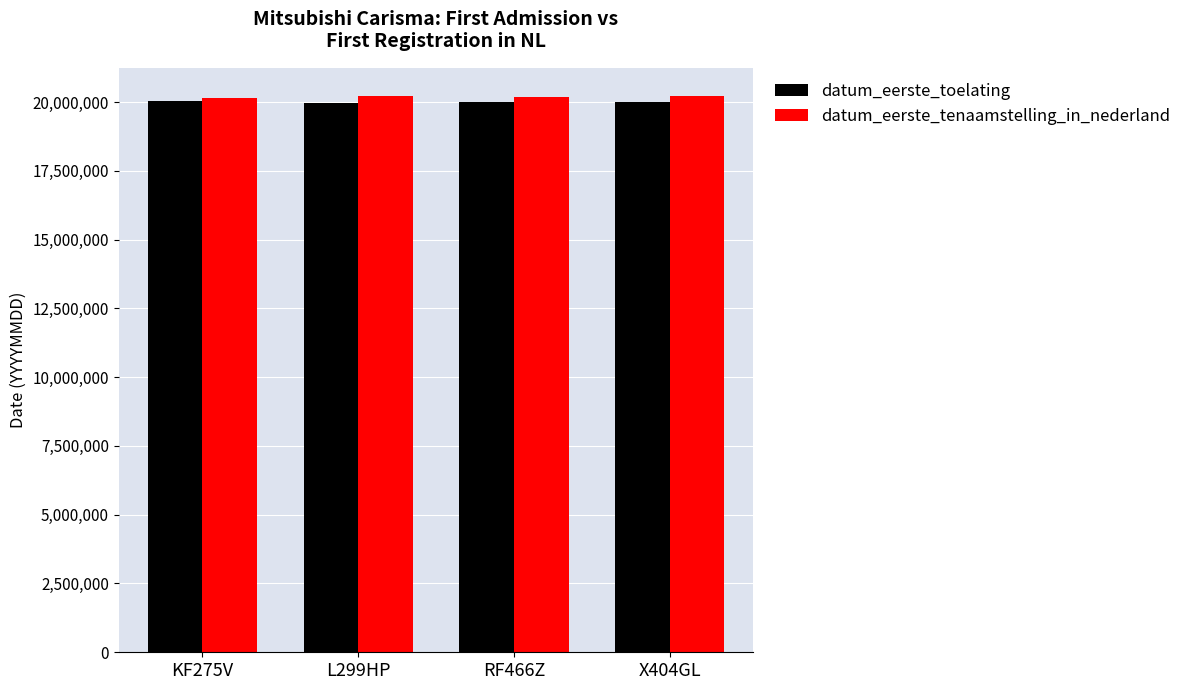

What is the approximate value of datum_eerste_toelating at X404GL, to the nearest 100?

20010300